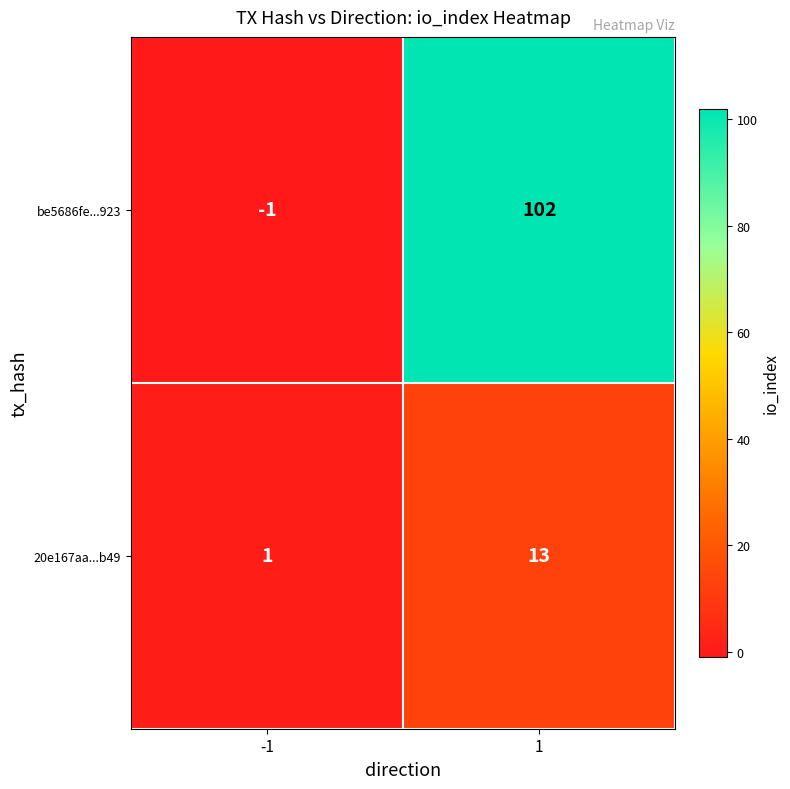

Which series has the largest total across all categories?

be5686fe...923